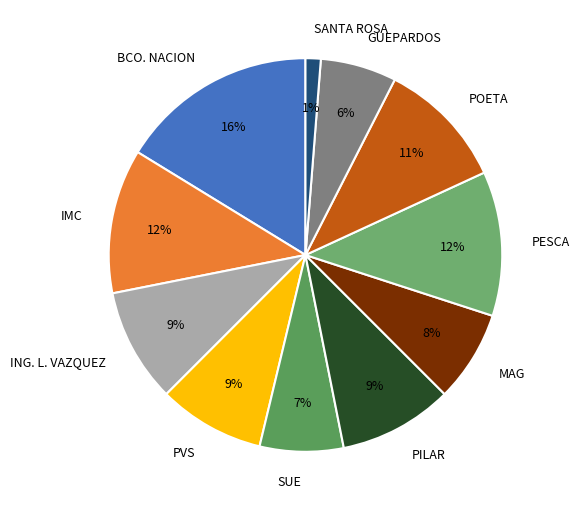

Count the number of slices in the pie.

11